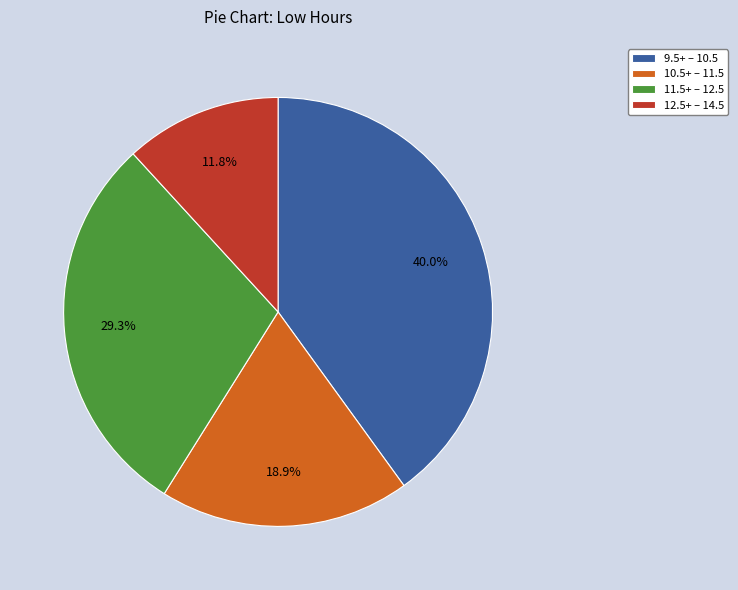

What percentage is NOT represented by 11.5+ – 12.5?

70.7%